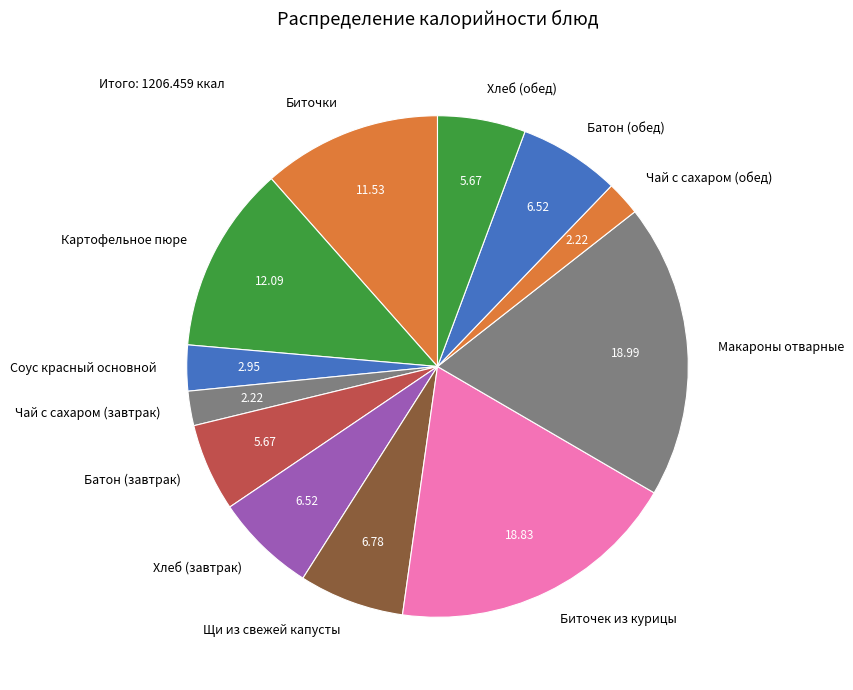

Is Чай с сахаром (обед) the majority of the pie?

No